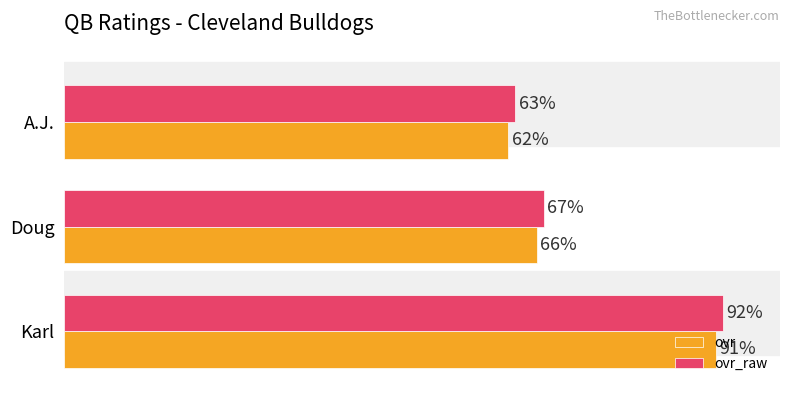

Where is ovr_raw nearest to the value 77?

Doug